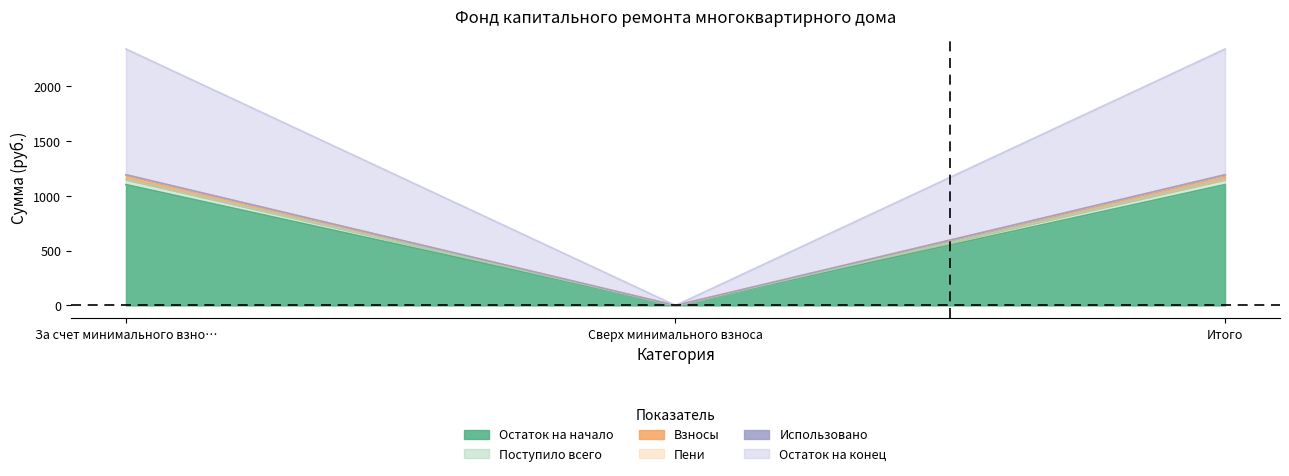

How many lines are shown in the chart?

6